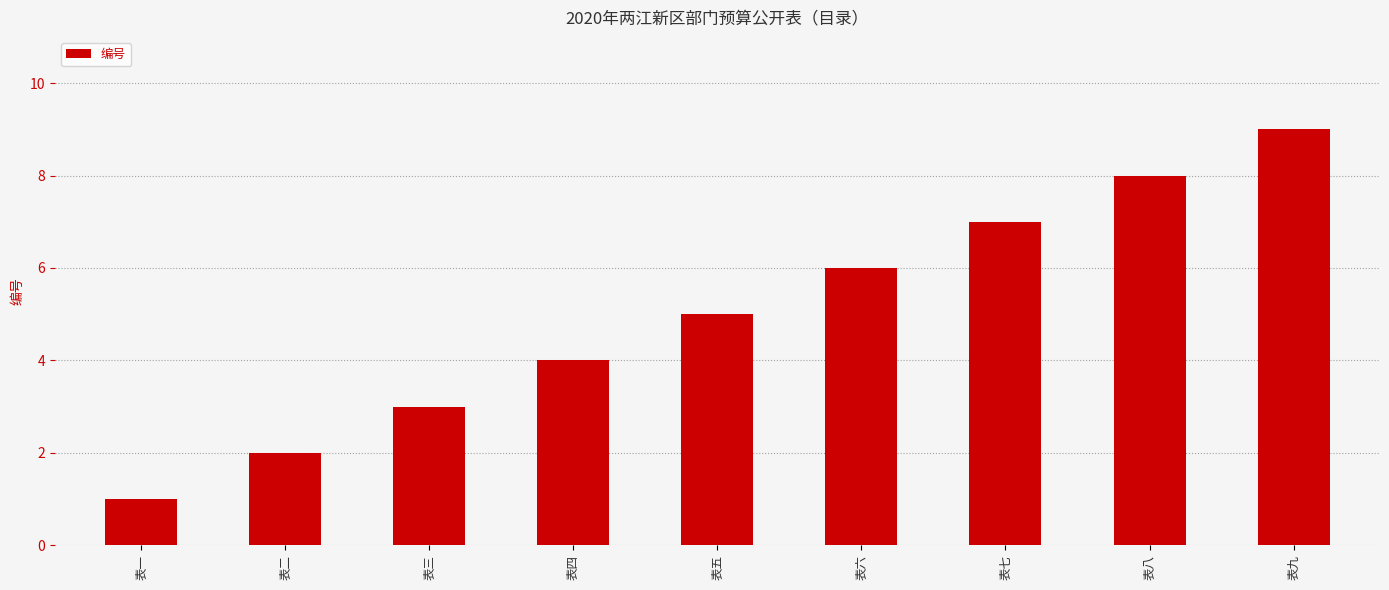

Reading left to right, list all the values displayed in this chart.

表一=1	表二=2	表三=3	表四=4	表五=5	表六=6	表七=7	表八=8	表九=9